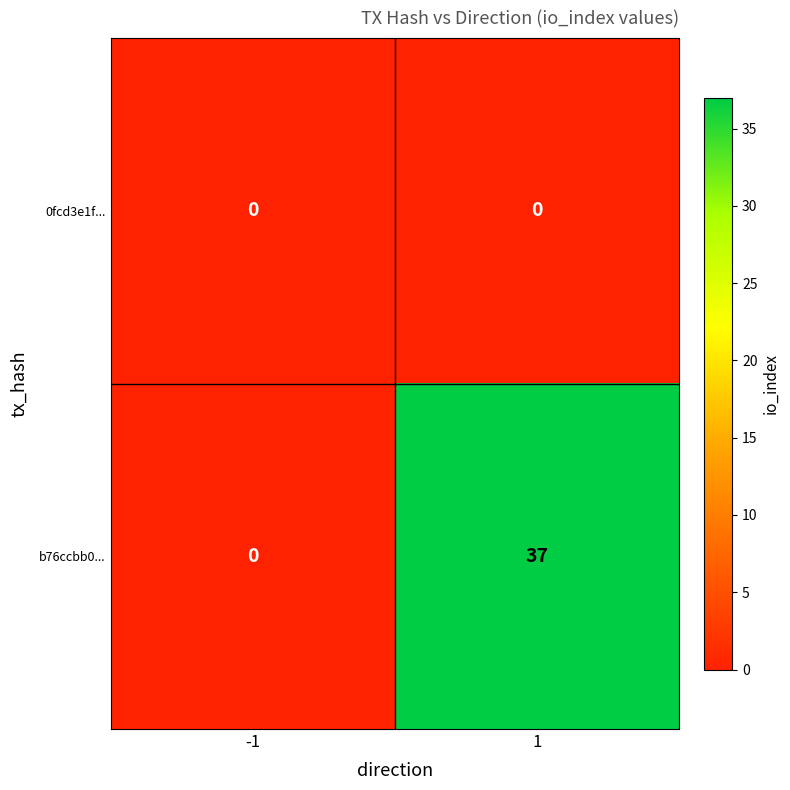

Is the value of 0fcd3e1f... at 1 greater than the value of b76ccbb0... at 1?

No